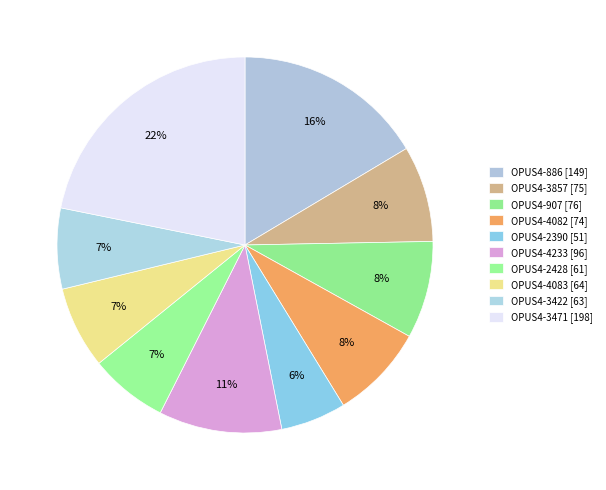

How many segments does this pie chart have?

10